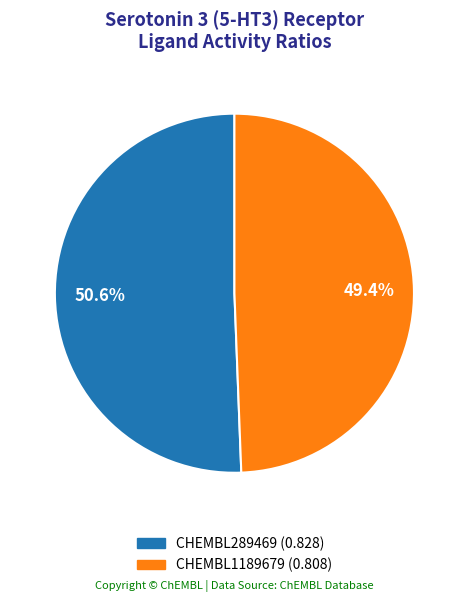

Is CHEMBL289469 the majority of the pie?

Yes